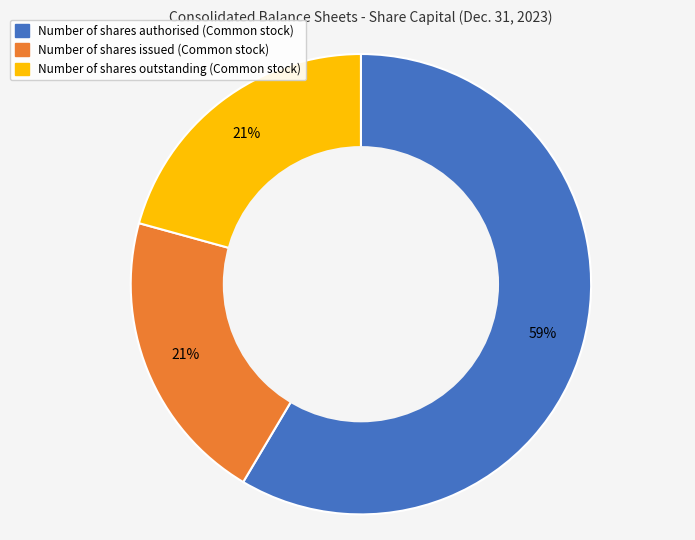

What percentage is the Number of shares issued (Common stock) slice, to the nearest percent?

21%